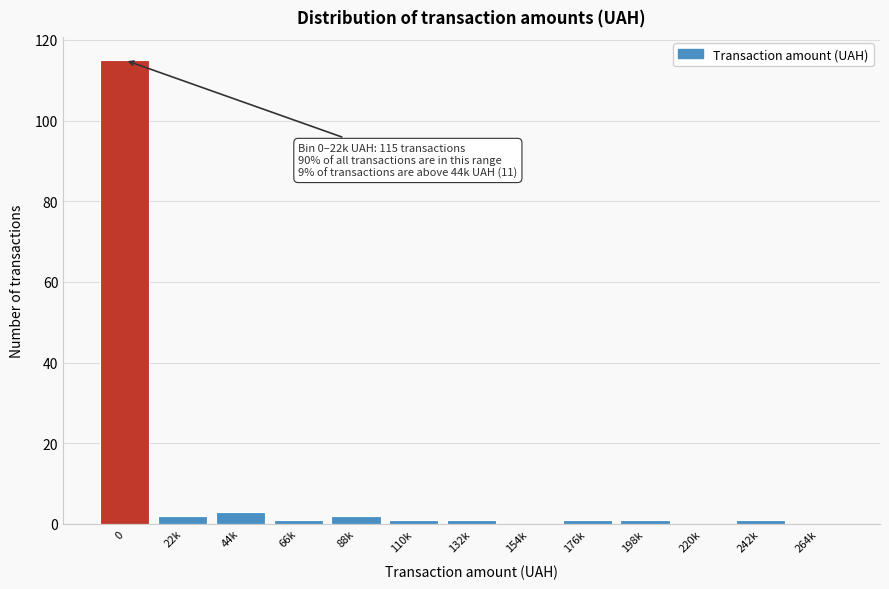

Reading left to right, transcribe all the data shown in this chart.

0=115	22k=2	44k=3	66k=1	88k=2	110k=1	132k=1	154k=0	176k=1	198k=1	220k=0	242k=1	264k=0